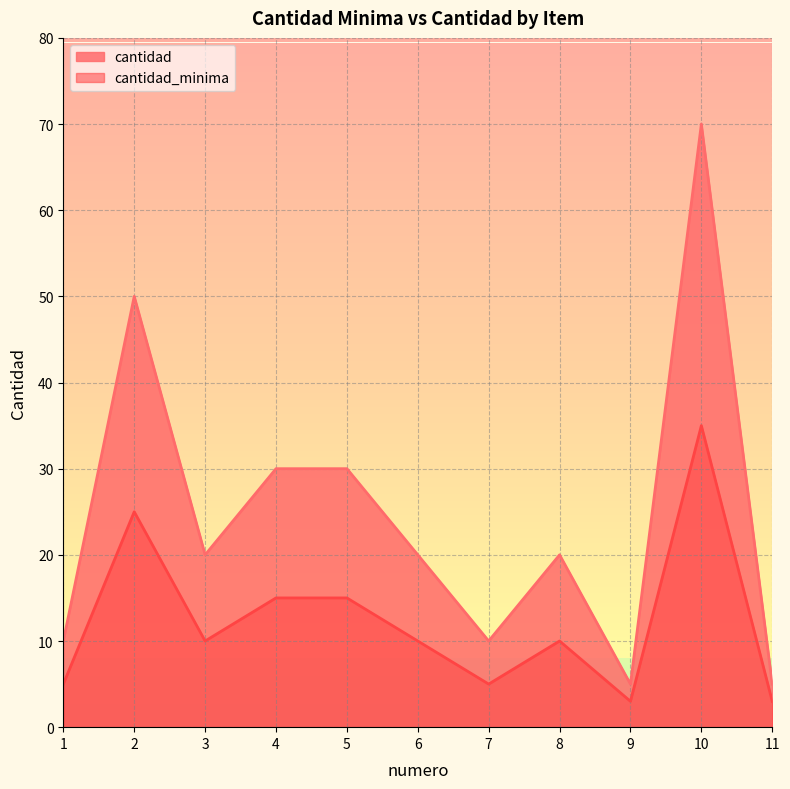

Where is cantidad_minima nearest to the value 19?

4